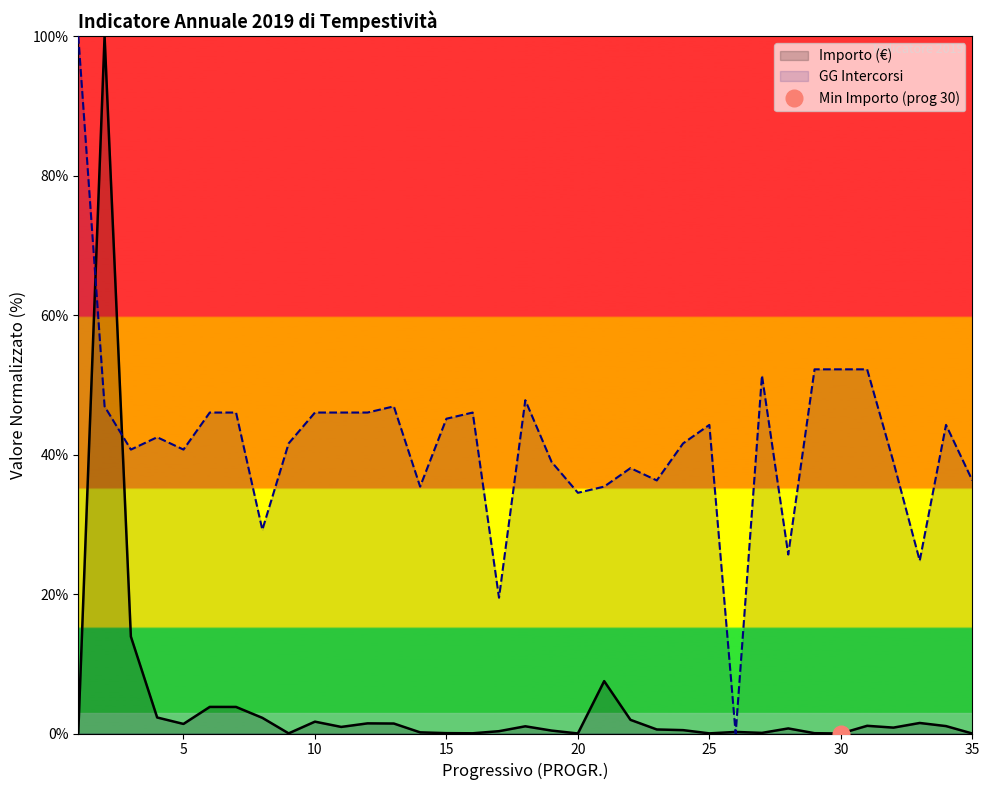

Is it true that GG Intercorsi equals 71.3 at 15?

False